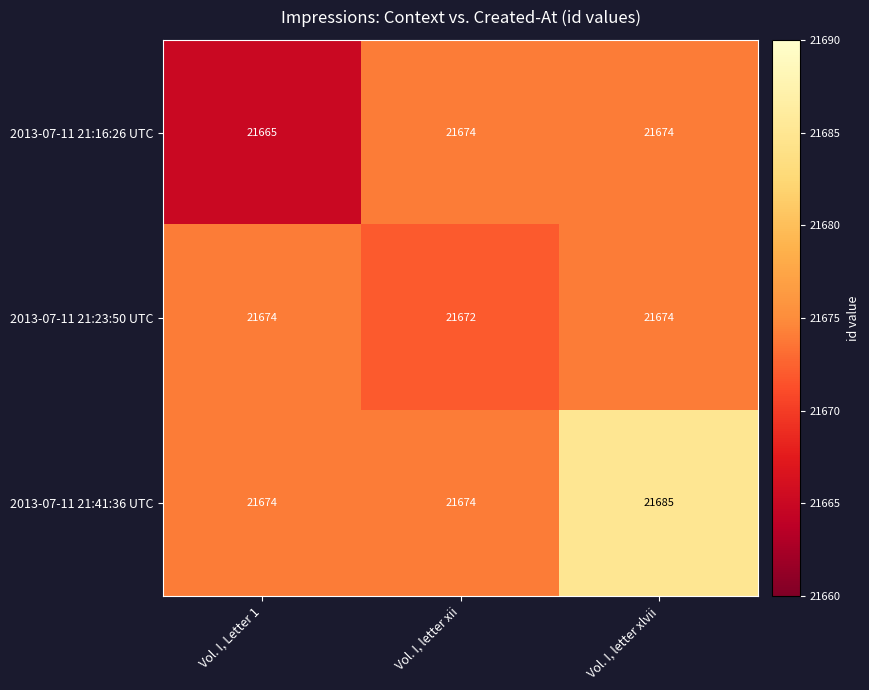

What is the average value of the 2013-07-11 21:16:26 UTC series?

21671